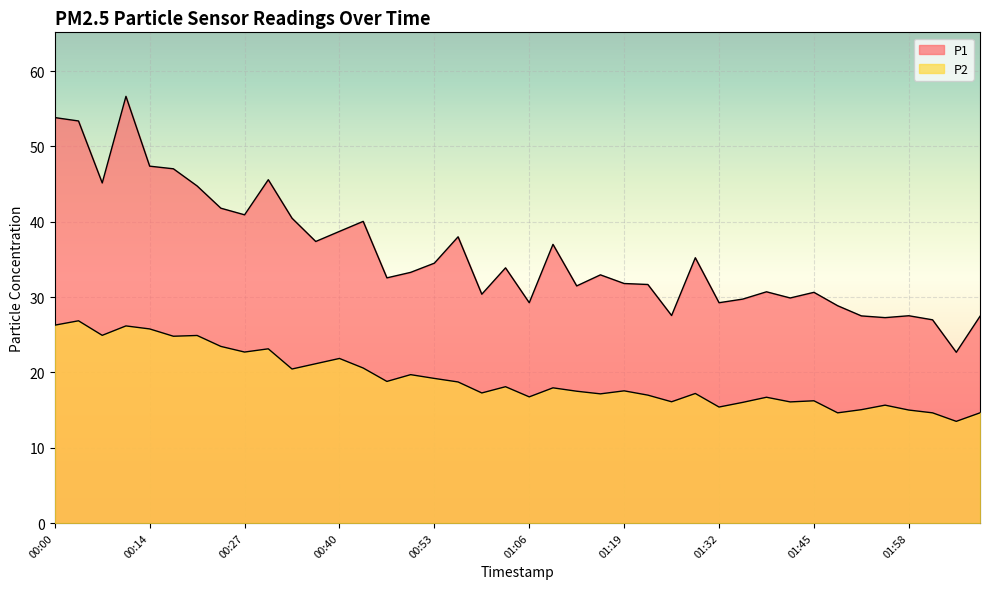

Rank the series at 00:16 from highest to lowest value.

P1, P2